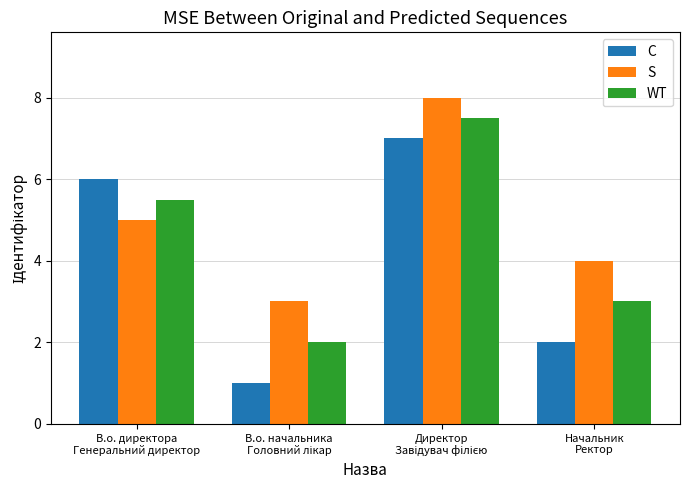

Rank the series at В.о. директора
Генеральний директор from lowest to highest value.

S, WT, C